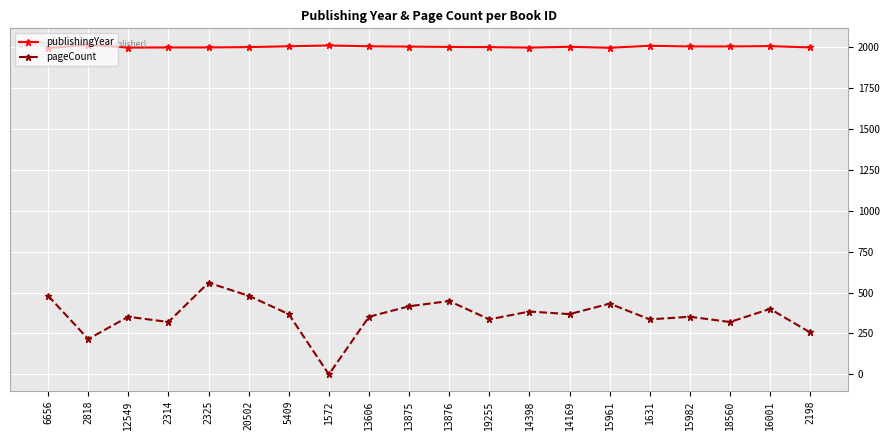

At which category does pageCount reach its first local valley?

2818